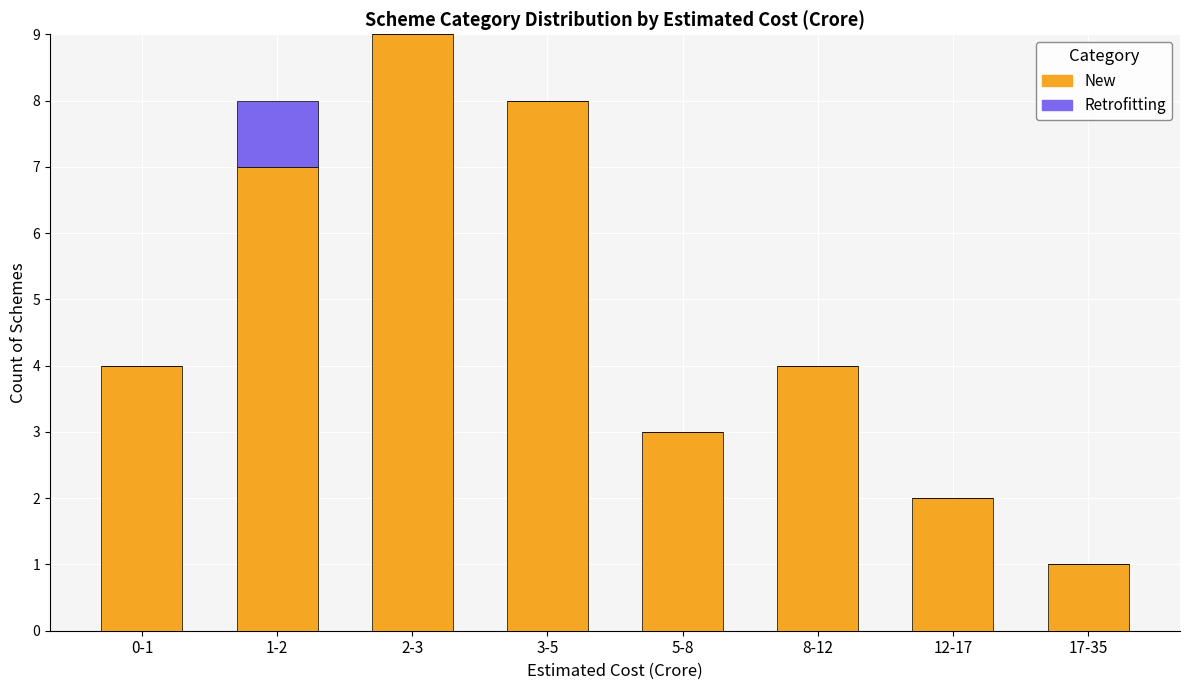

At which category is the sum across all series the highest?

2-3